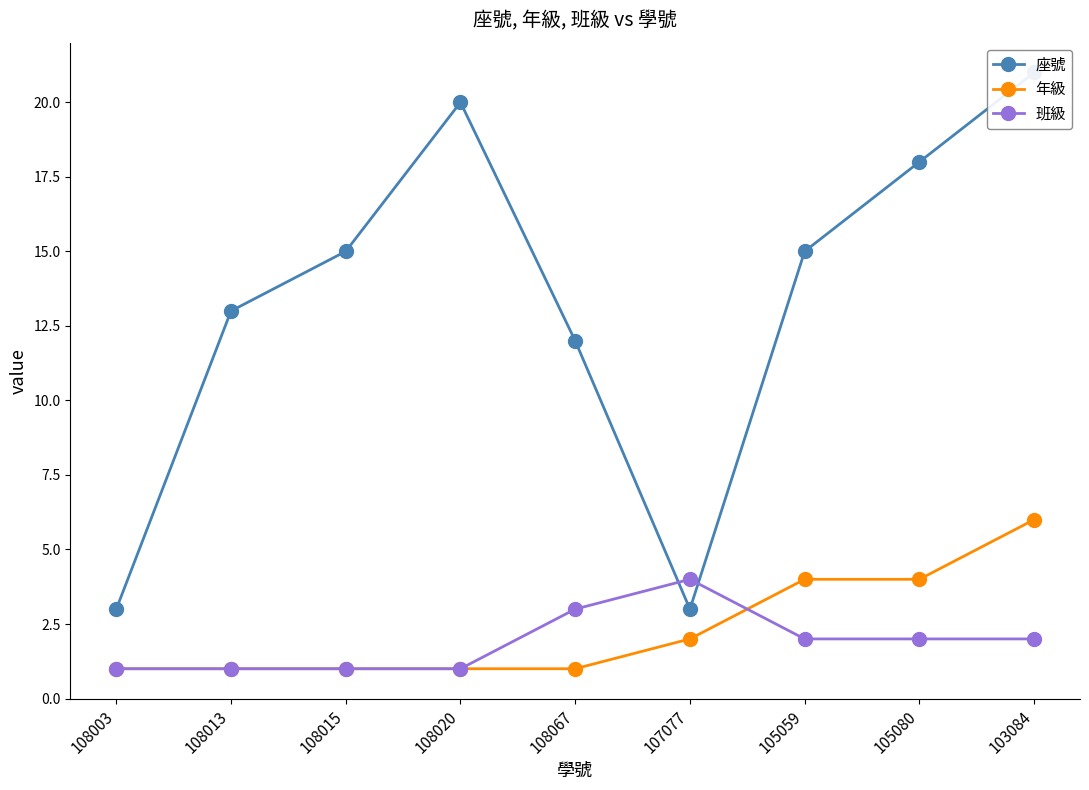

Is the value of 年級 at 108013 greater than the value of 座號 at 105080?

No